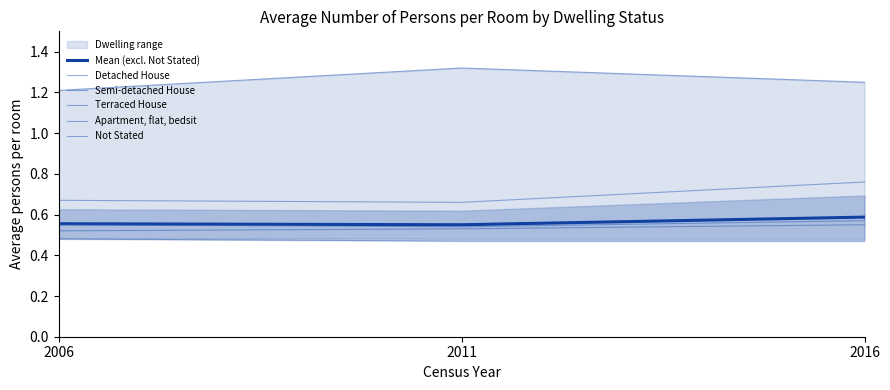

What is the highest value of the Mean (excl. Not Stated) series?

0.6